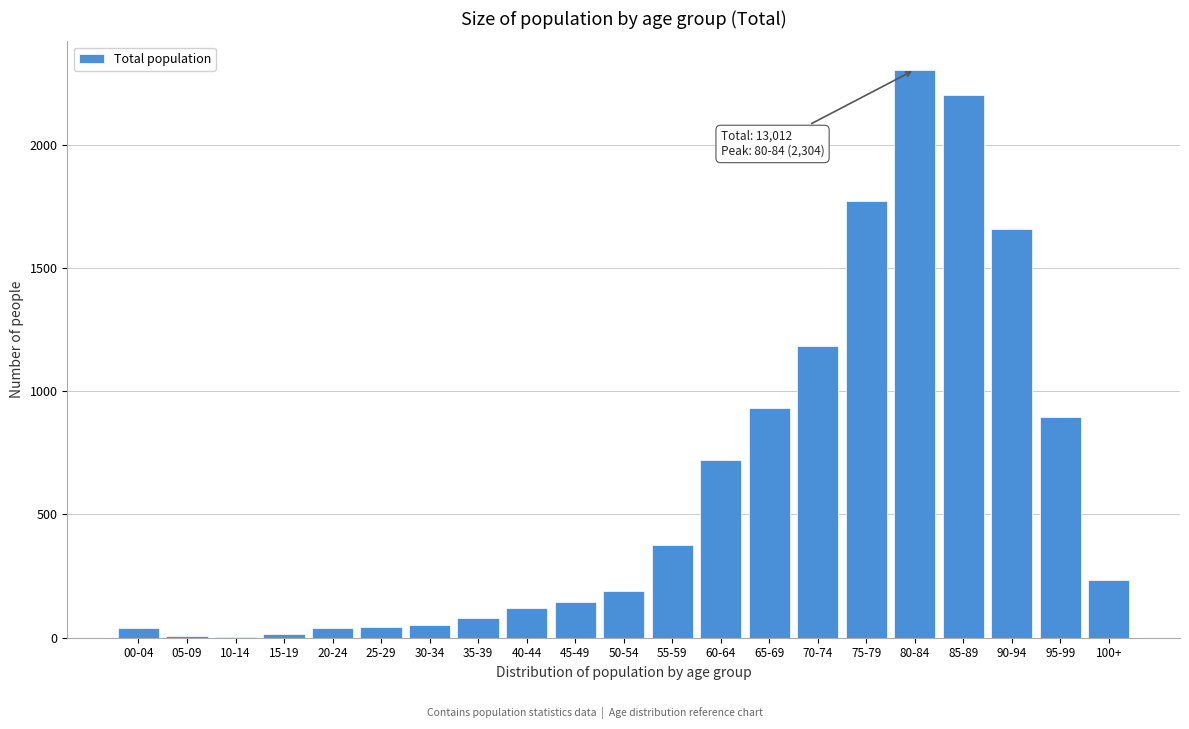

Approximately how many times larger is the value at 65-69 compared to 50-54?

4.9